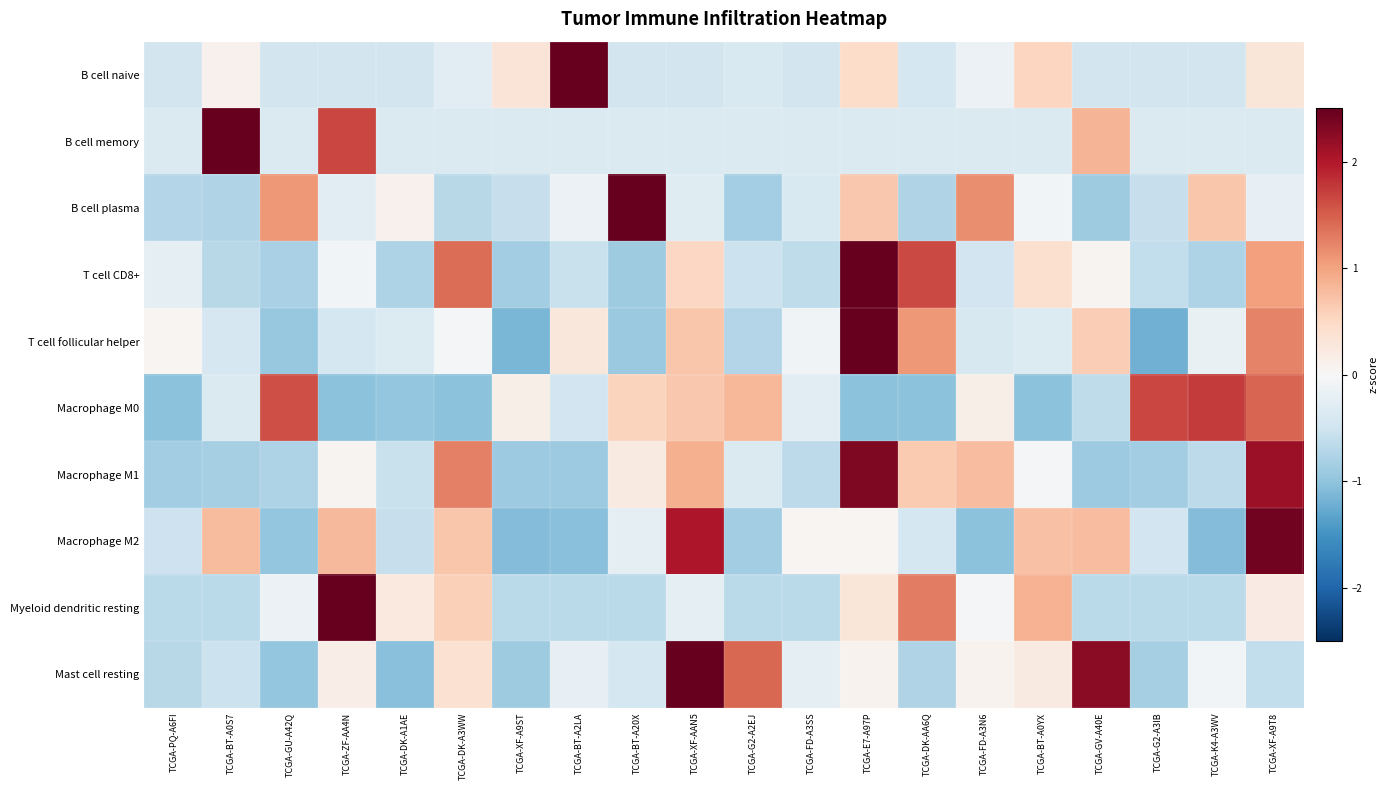

What is the difference between the highest and lowest values at TCGA-DK-A1AE?

1.3